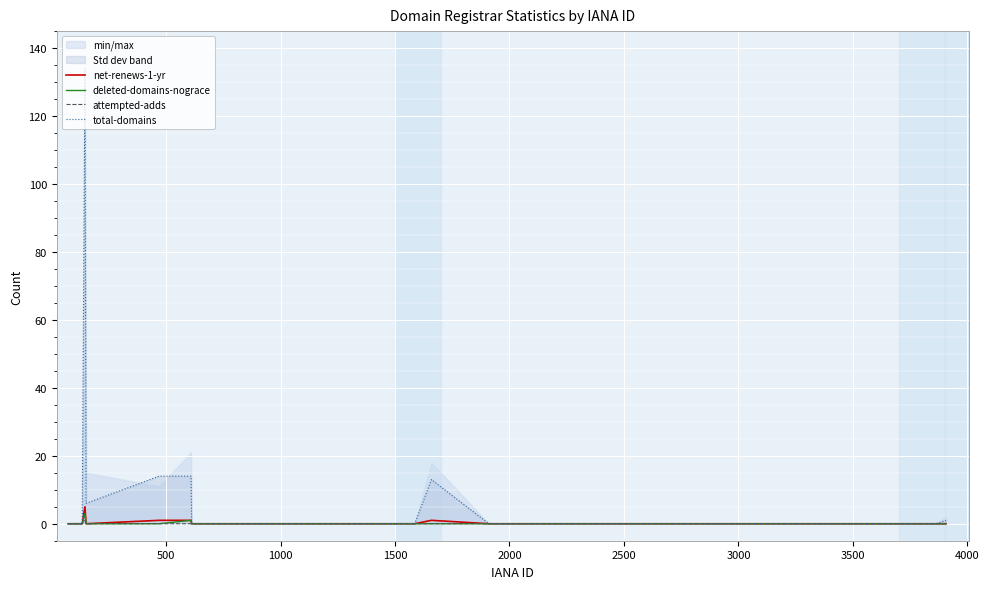

How many lines are shown in the chart?

4